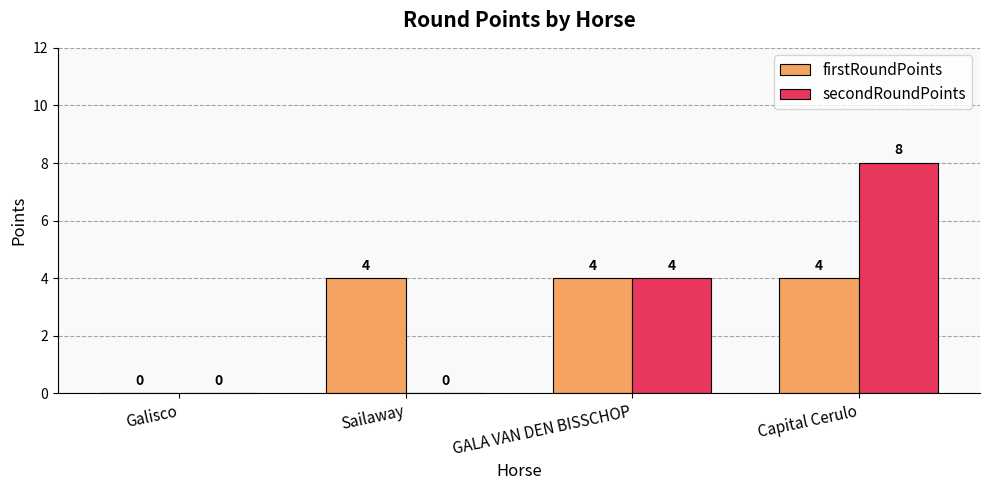

At which category does the chart reach its peak across all series?

Capital Cerulo